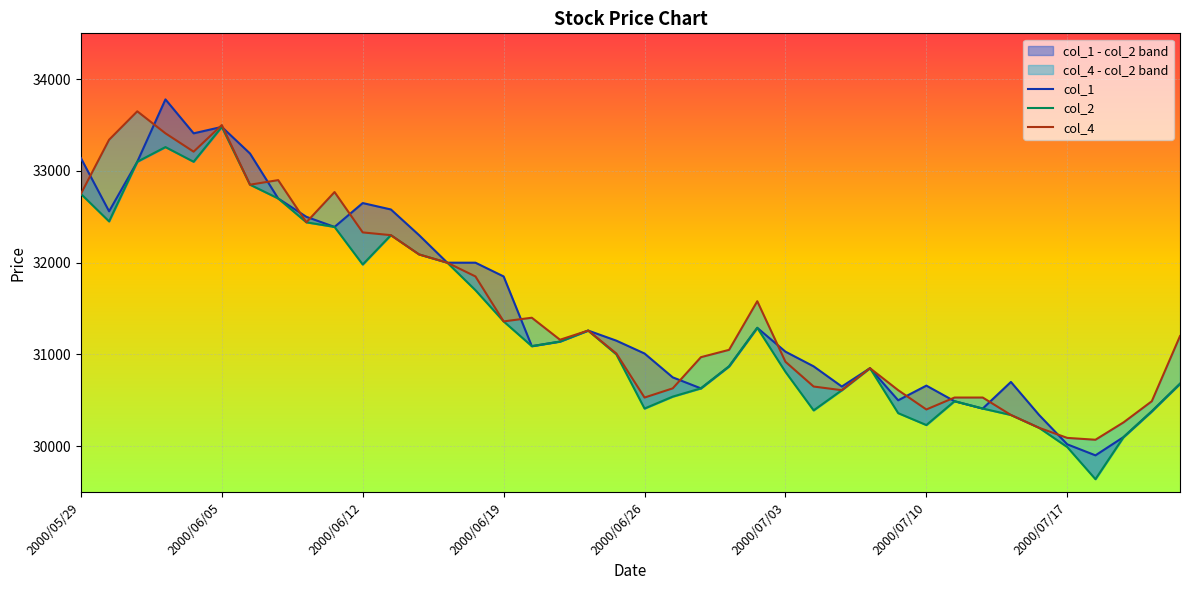

Reading left to right, what are all the values shown in this chart?

col_1: 33140	32560	33100	33780	33410	33480	33190	32700	32500	32390	32650	32580	32300	32000	32000	31850	31090	31140	31260	31150	31010	30750	30630	30870	31290	31030	30870	30650	30850	30500	30660	30490	30410	30700	30340	30020	29900	30100	30380	30680
col_2: 32750	32450	33100	33260	33100	33480	32850	32700	32440	32390	31980	32300	32090	32000	31700	31360	31090	31140	31260	31000	30410	30540	30630	30870	31290	30810	30390	30610	30850	30360	30230	30490	30410	30340	30200	29990	29640	30100	30380	30680
col_4: 32750	33340	33650	33410	33210	33500	32850	32900	32440	32770	32330	32300	32090	32000	31850	31360	31400	31160	31260	31010	30530	30630	30970	31050	31580	30920	30650	30610	30850	30610	30400	30530	30530	30340	30200	30090	30070	30260	30490	31200